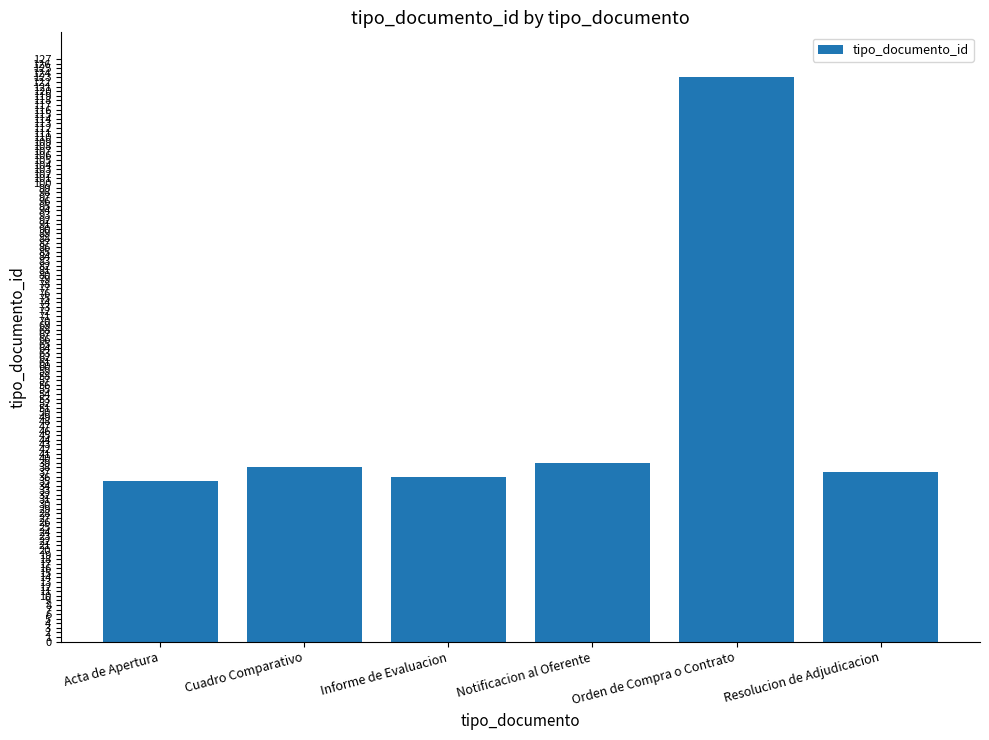

What is the label of the 2nd bar from the right?

Orden de Compra o Contrato